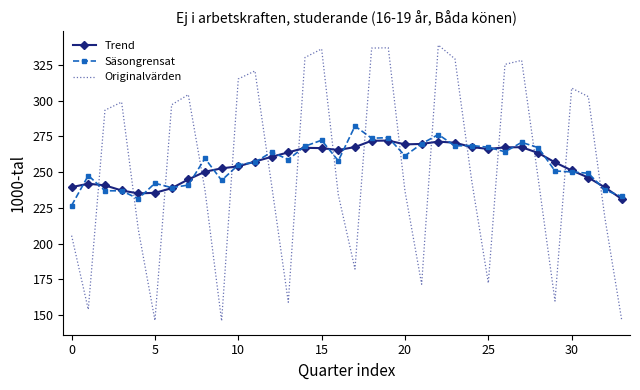

What is the minimum value shown in the chart?

145.8